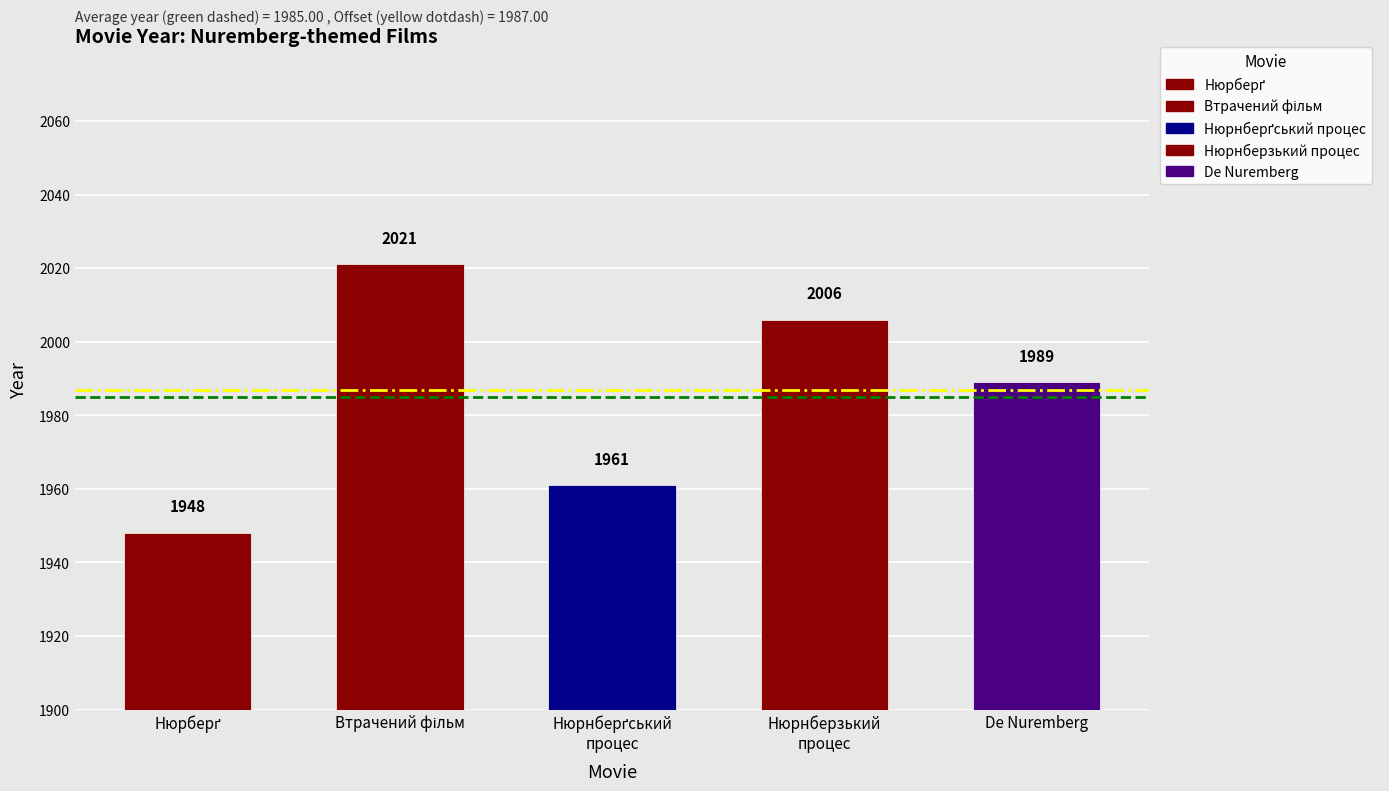

What is the difference between the second highest and minimum values?

58